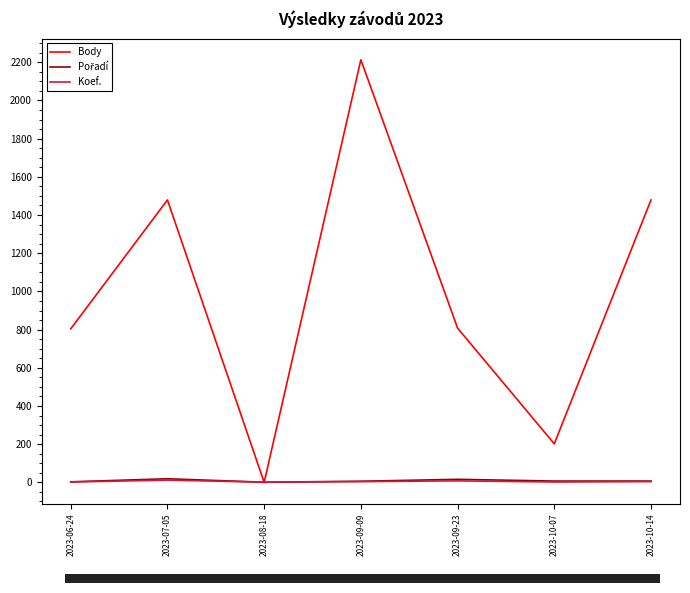

Is it true that Koef. equals 4 at 2023-10-14?

True